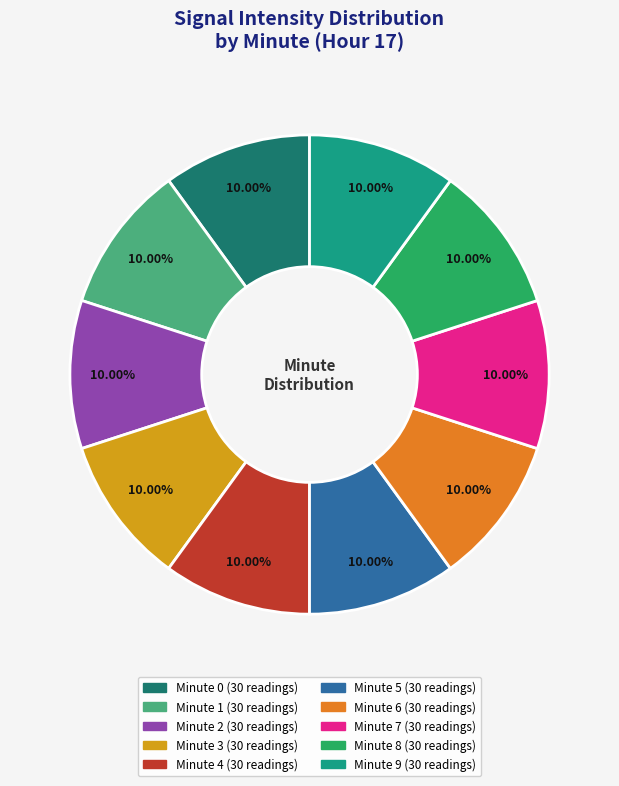

Does any single category account for the majority?

No